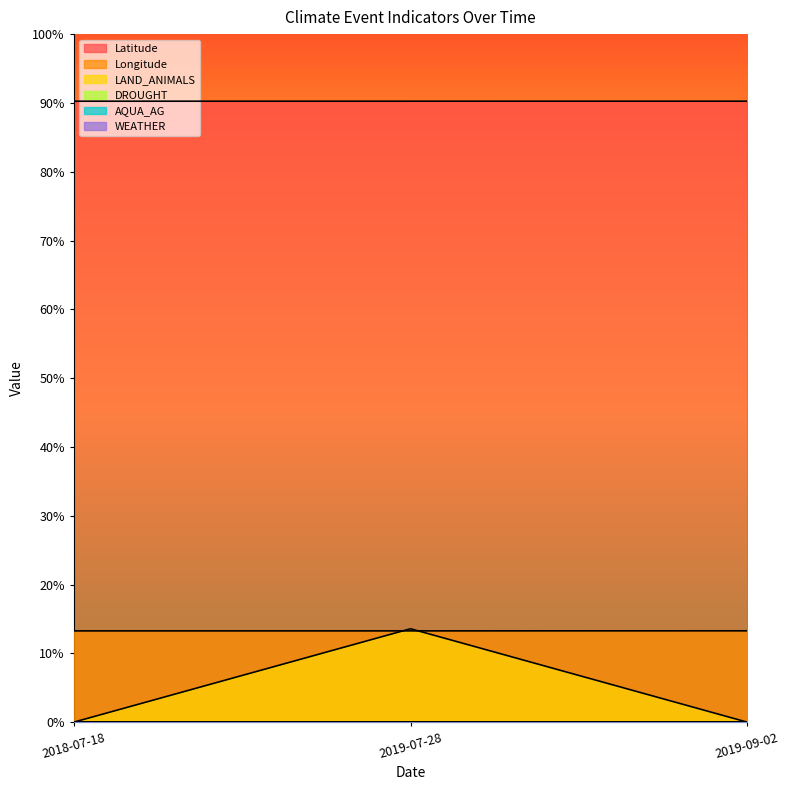

What is the label of the 3rd point from the right?

2018-07-18